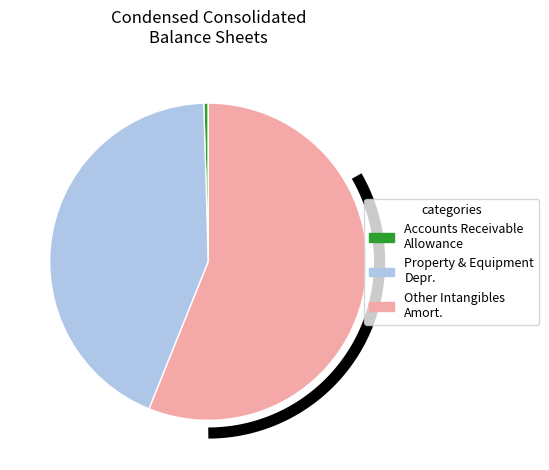

How many slices are in this pie chart?

3